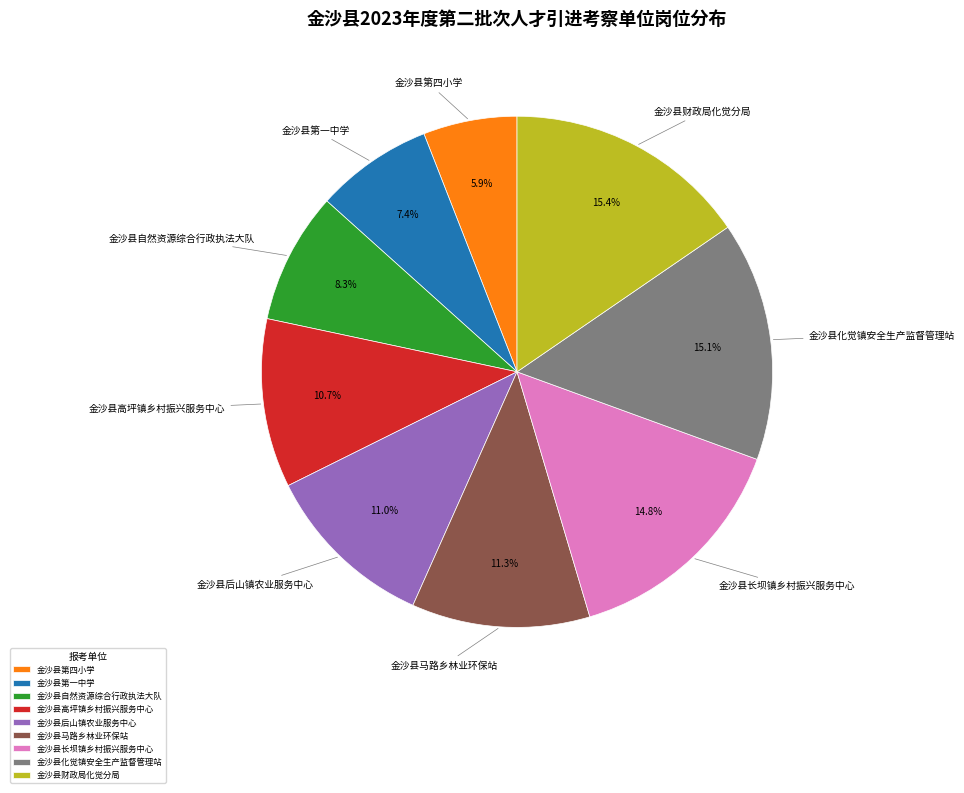

The 金沙县后山镇农业服务中心 slice represents 11% of the pie. True or false?

True